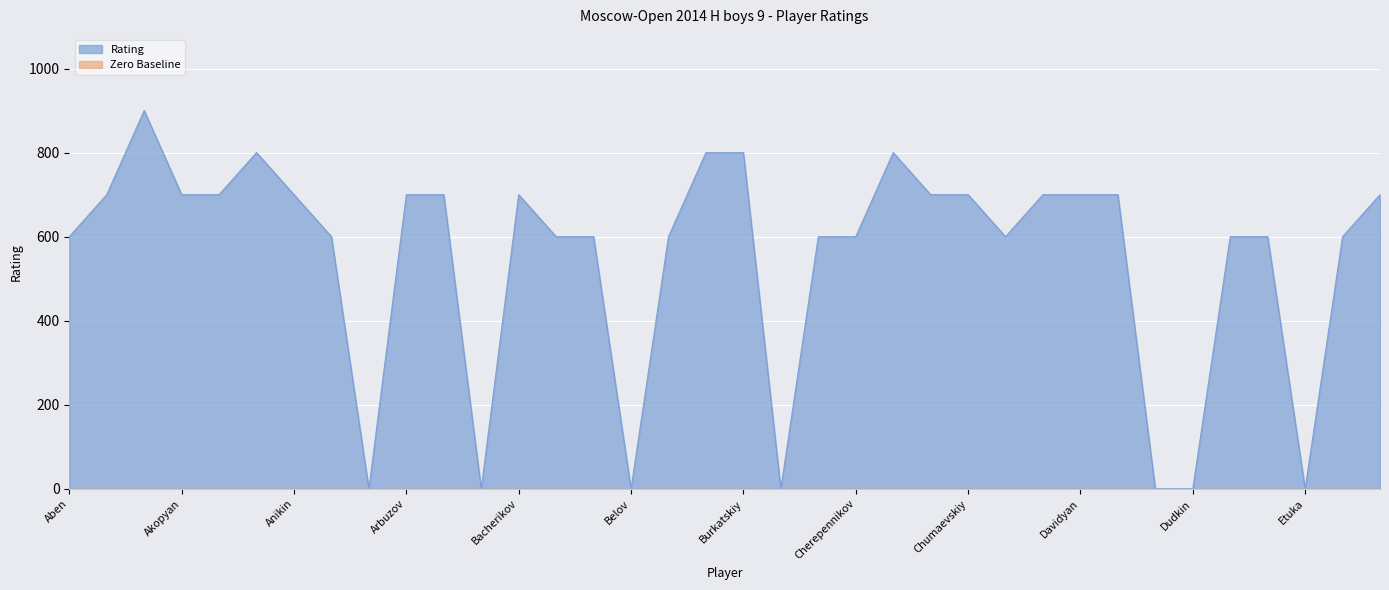

How many series are shown in this chart?

2